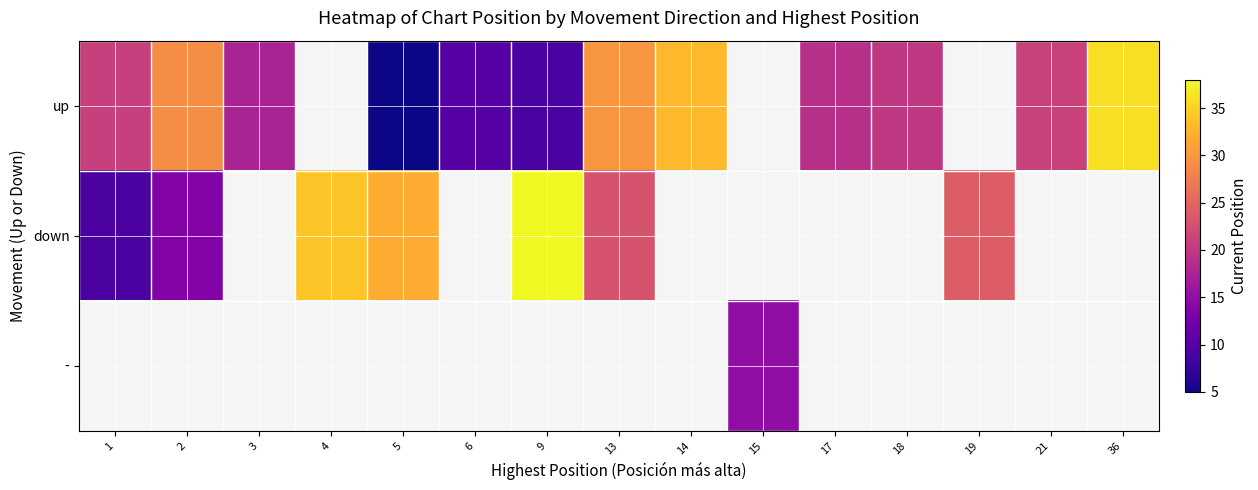

How many values in down are above zero?

7